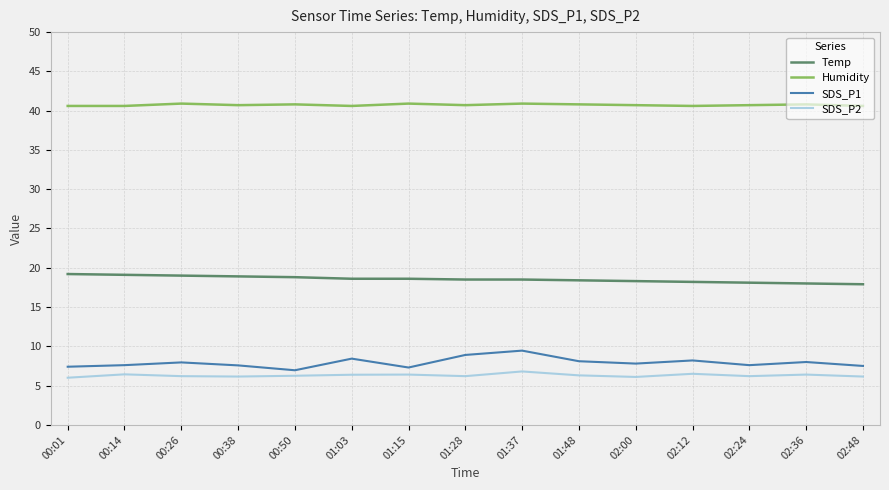

What is the total value across all series at 02:36?

73.2